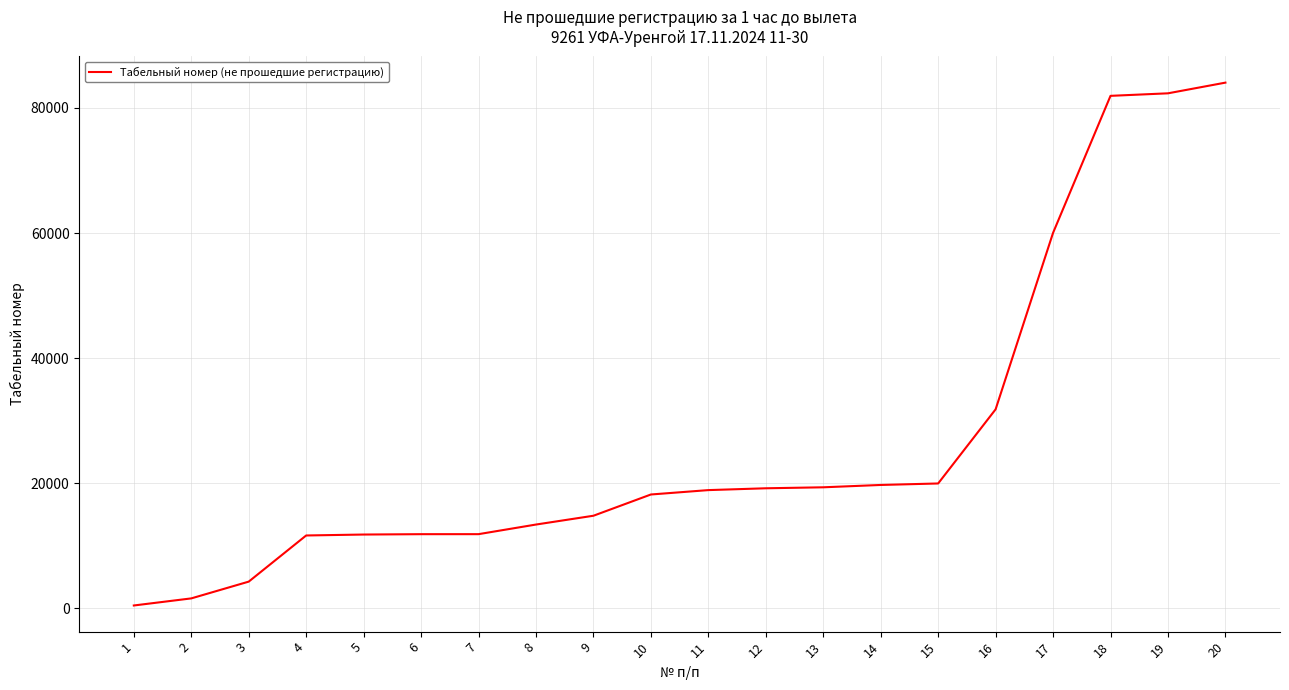

Is it true that the value at 15 is 19955?

True